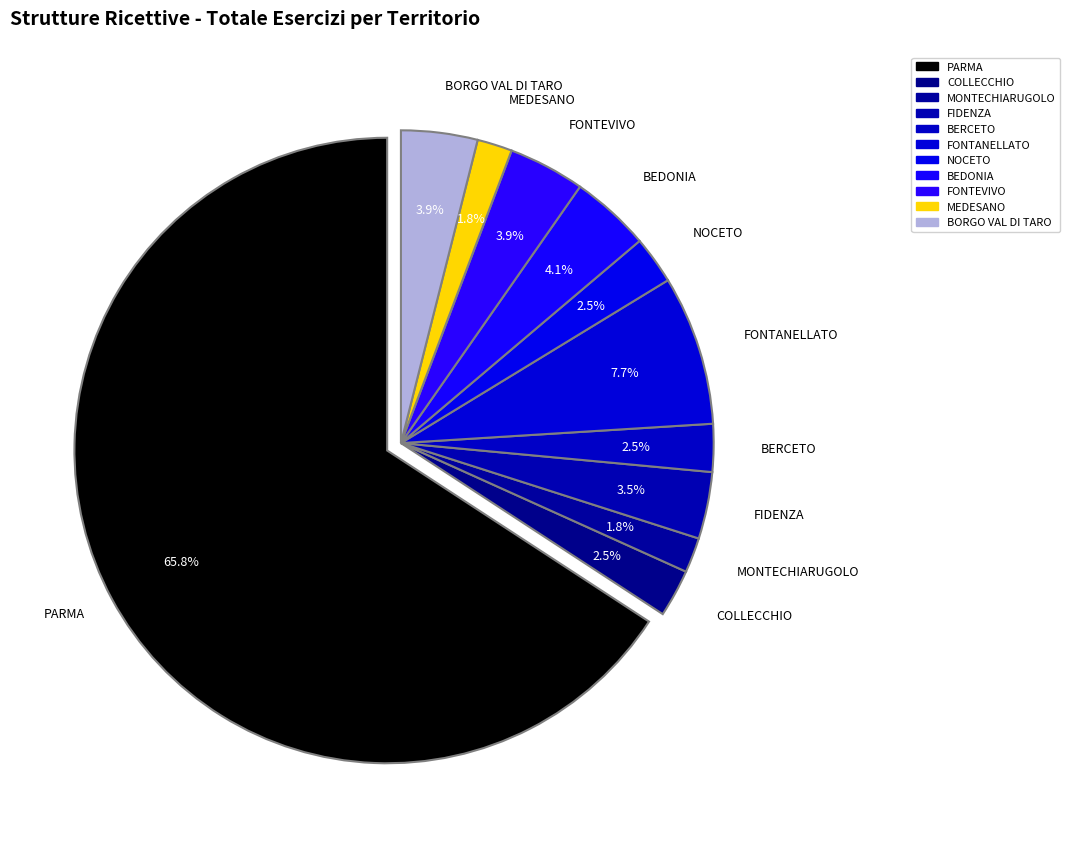

Does any single category account for the majority?

Yes